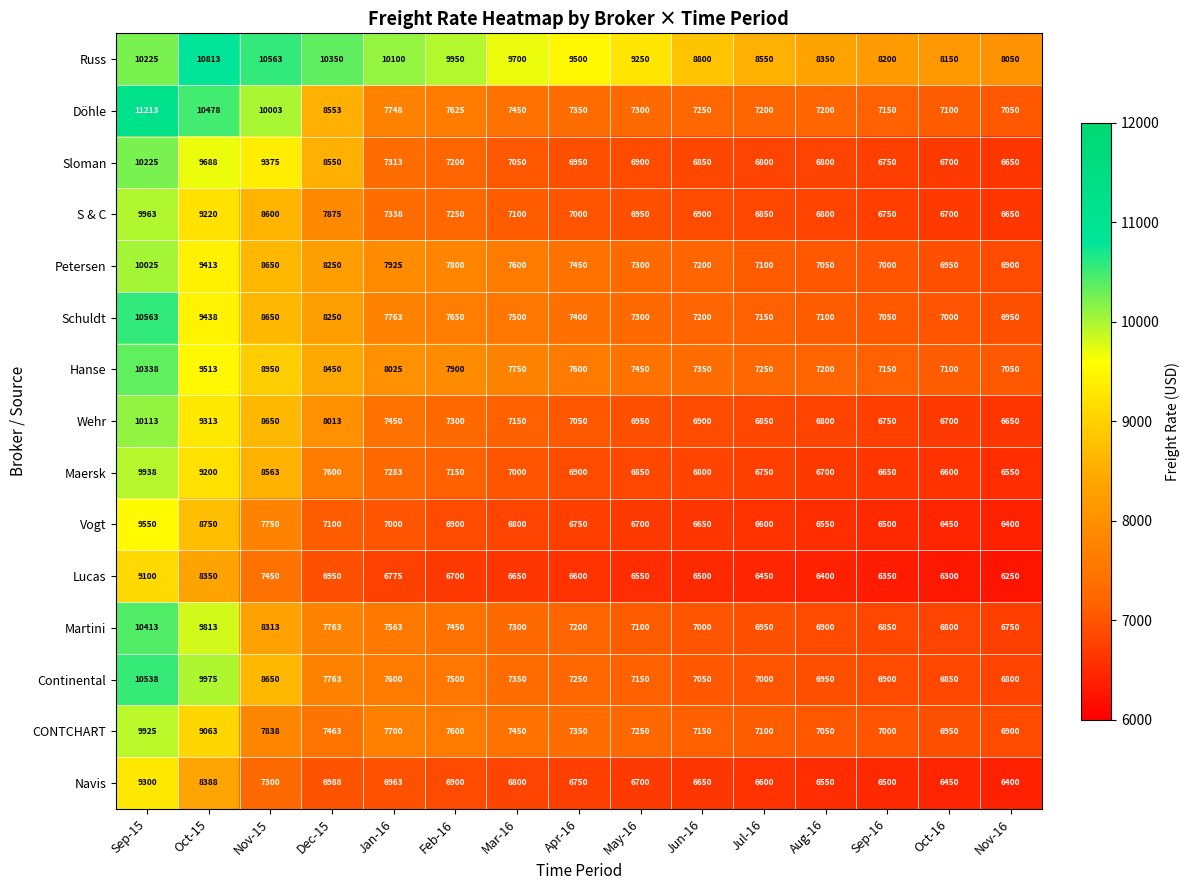

What is the sum of all Maersk values?

110534